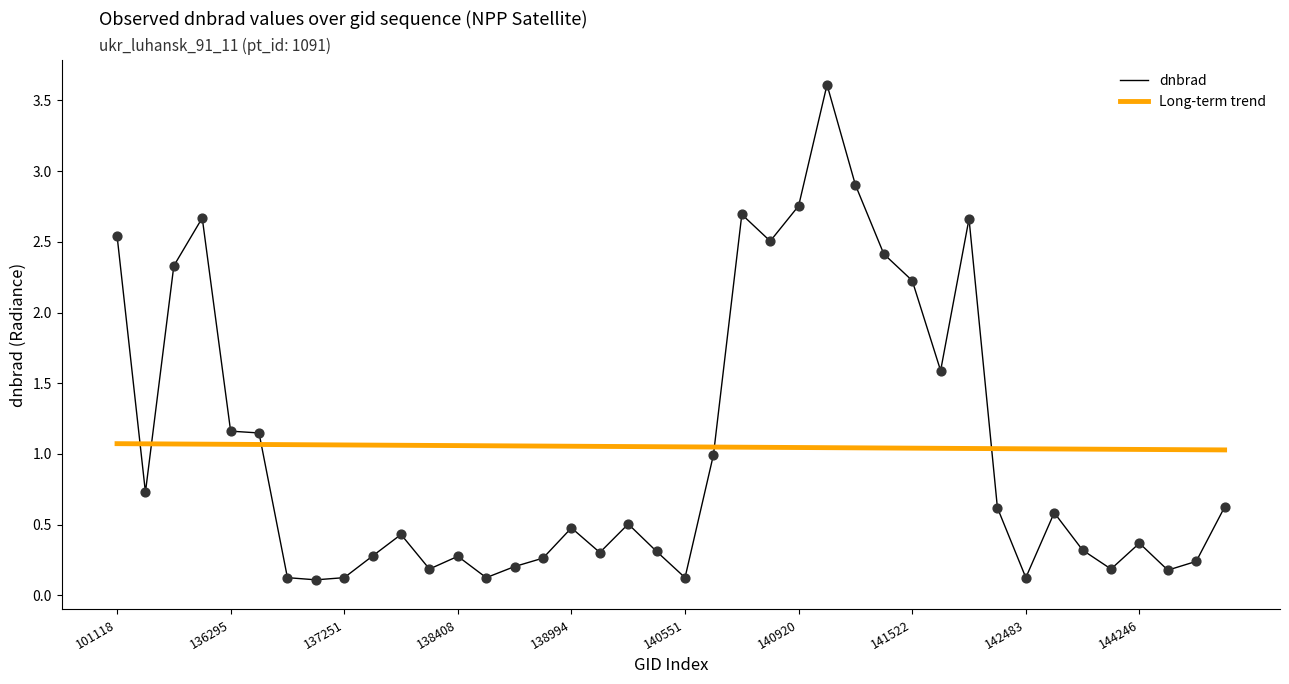

What is the maximum value shown in the chart?

3.6